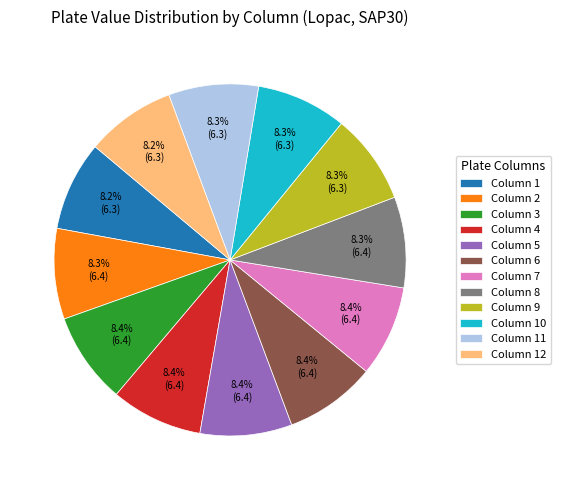

Do Column 11 and Column 8 together represent more than half of the pie?

No